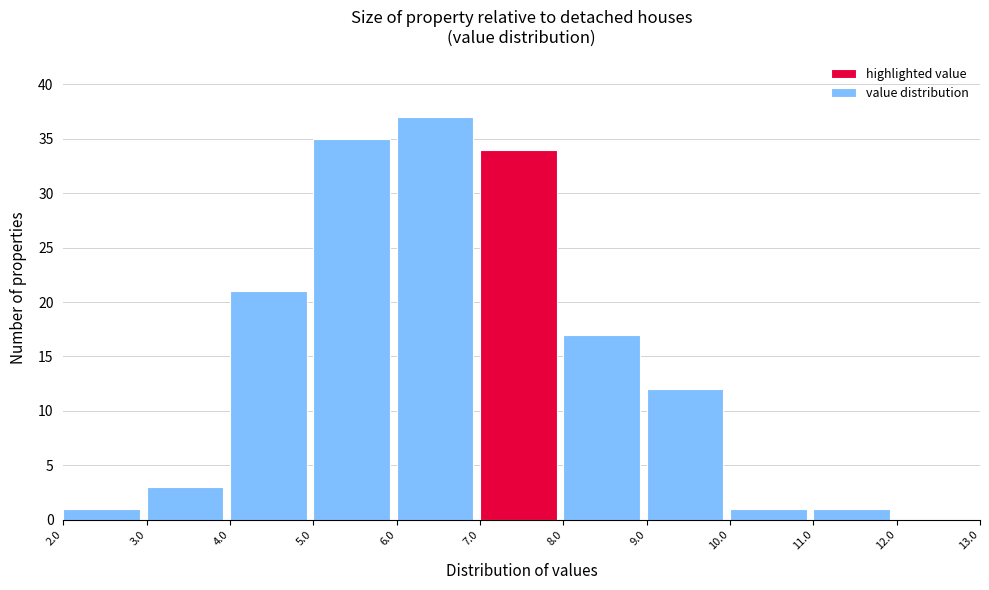

Reading left to right, transcribe this chart: for each bar, give the range it covers on the x-axis and its height. The values are not printed on the chart, so give them approximately, as read against the axis.

2.0 to 3.0: 1
3.0 to 4.0: 3
4.0 to 5.0: 21
5.0 to 6.0: 35
6.0 to 7.0: 37
7.0 to 8.0: 34
8.0 to 9.0: 17
9.0 to 10.0: 12
10.0 to 11.0: 1
11.0 to 12.0: 1
12.0 to 13.0: 0